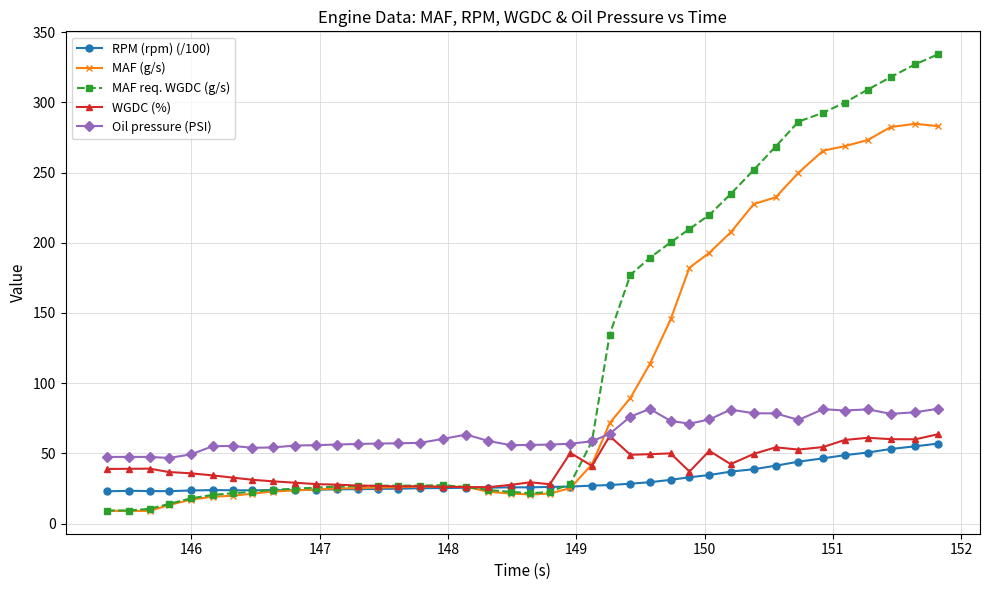

What is the value of the WGDC (%) point at the 3rd from the left?

39.1